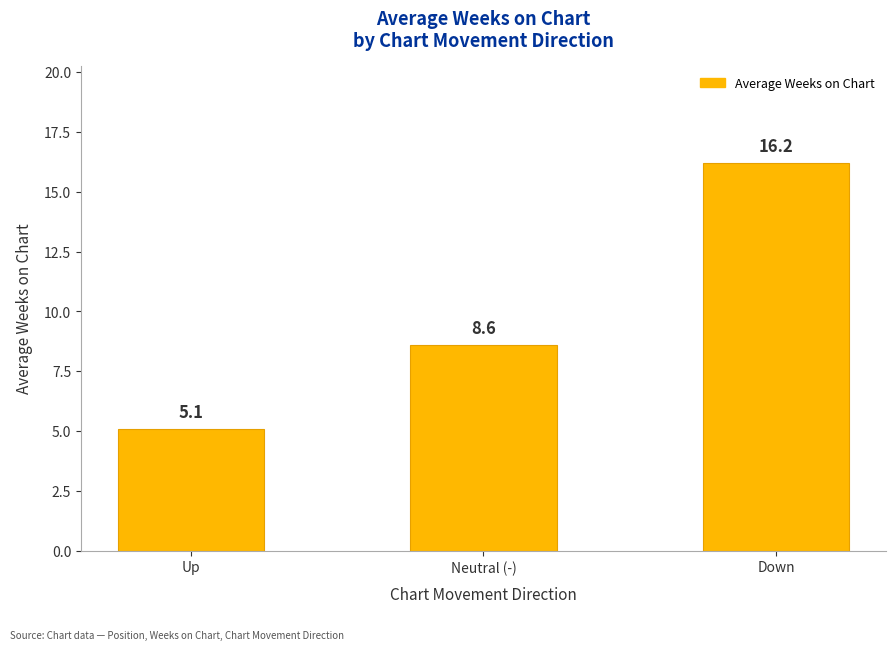

The chart shows a value of 5.1 at Up. True or false?

True